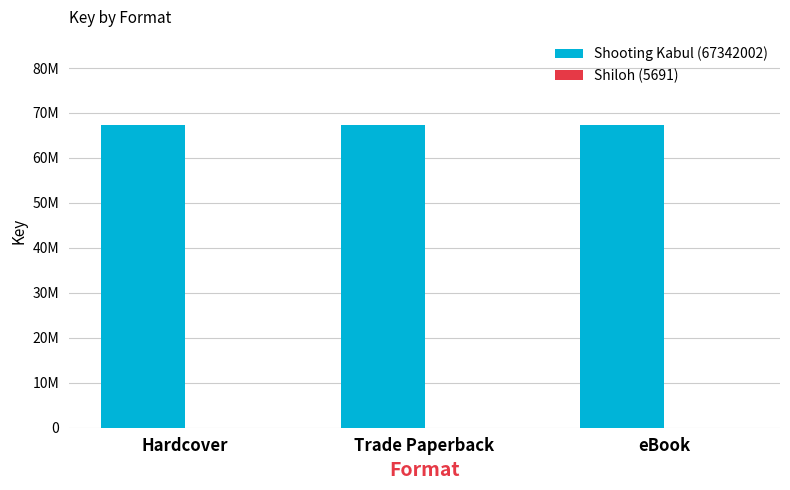

Are the bars grouped side by side (vs. stacked)?

Yes